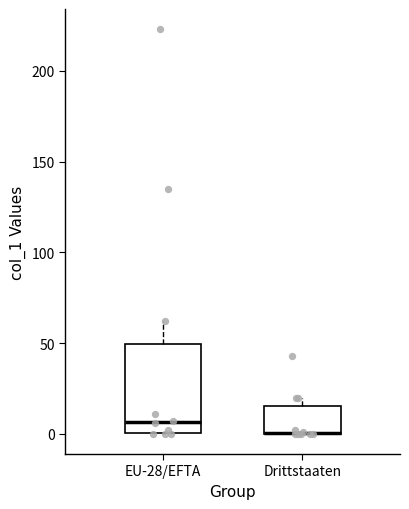

Reading left to right, read every box against the y-axis: the position of its median line, the range the box covers, and the ends of its whiskers. The values are not printed on the chart, so give them approximately, as read against the axis.

EU-28/EFTA: median 5, box 0 to 50, whiskers 0 to 60
Drittstaaten: median 0 (drawn on the box's lower edge), box 0 to 15, whiskers 0 to 20